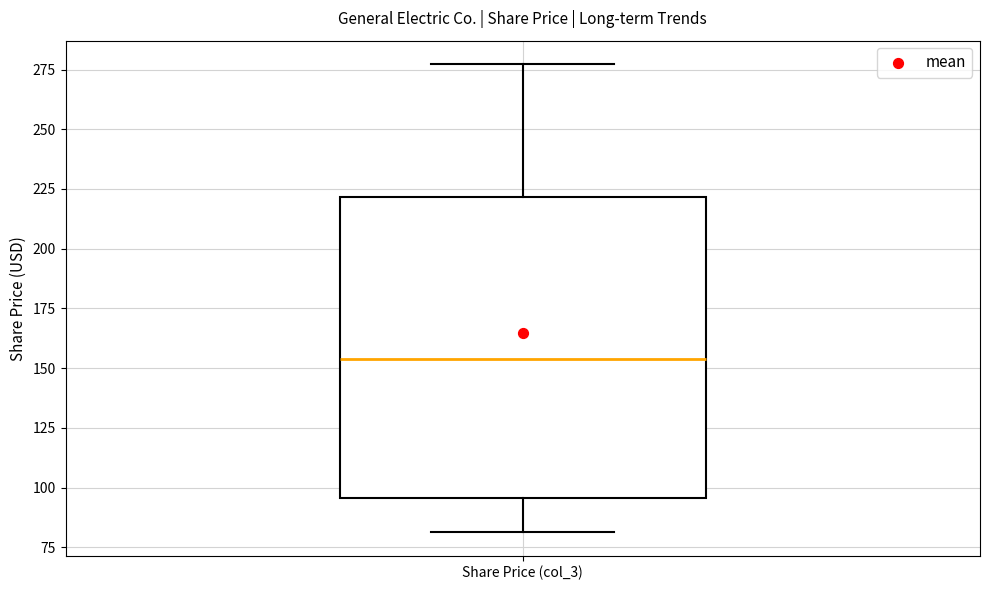

Transcribe this box plot: give where the median line is, the range the box spans, and where the two whiskers end, as read against the y-axis. The values are not printed on the chart, so give them approximately, as read against the axis.

median 155, box 95 to 220, whiskers 80 to 275